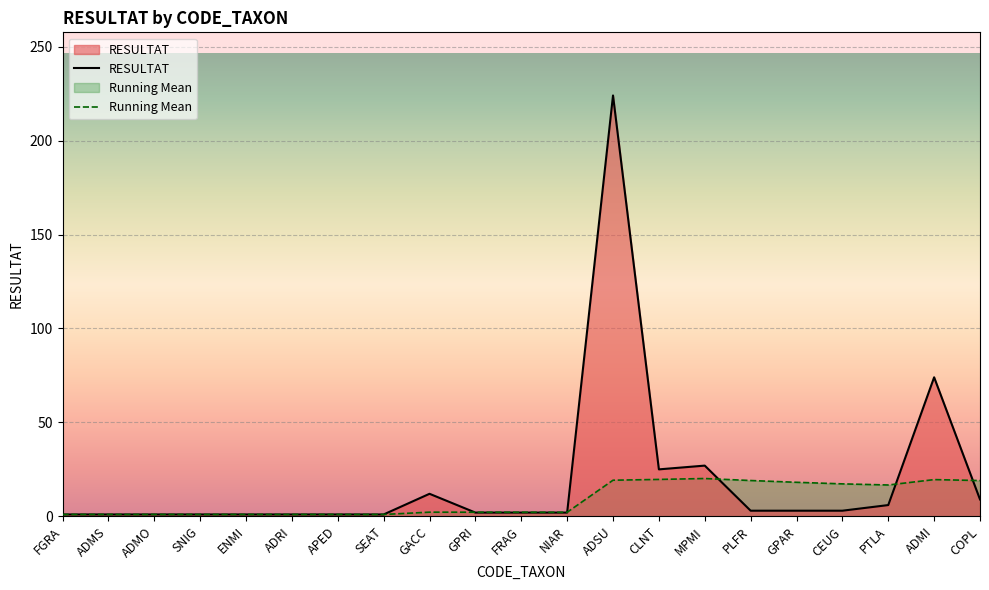

Is the value of Running Mean at ENMI greater than the value of RESULTAT at FRAG?

No